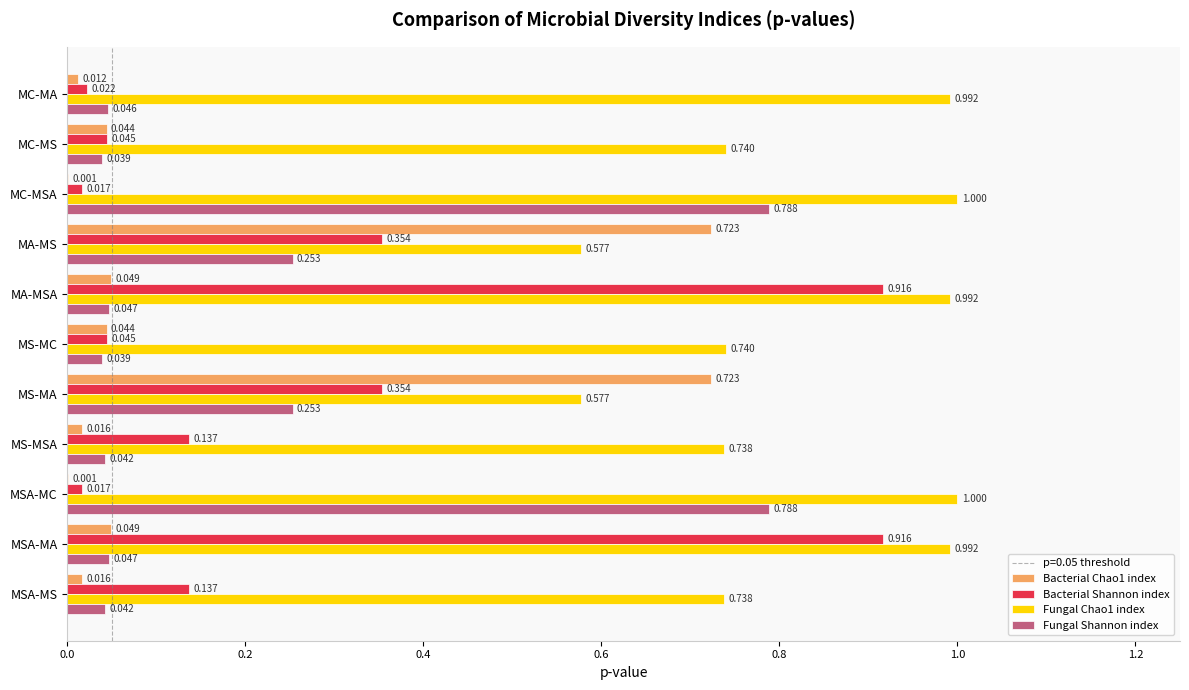

Between MC-MA and MSA-MA, which series saw the biggest shift?

Bacterial Shannon index